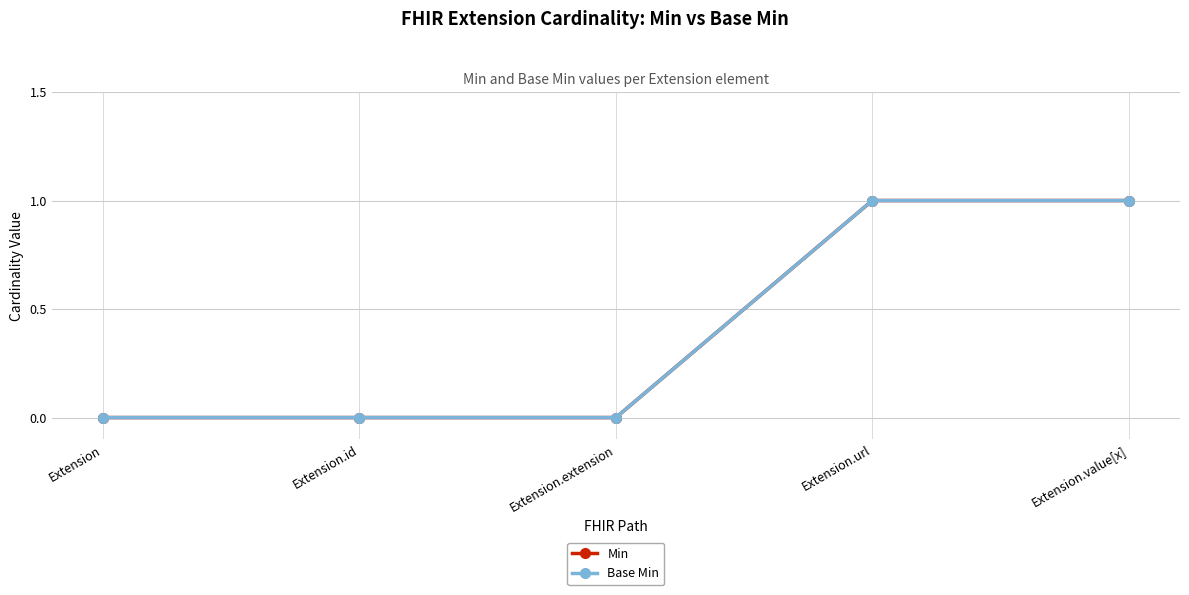

What value does the Min series have at Extension.url?

1